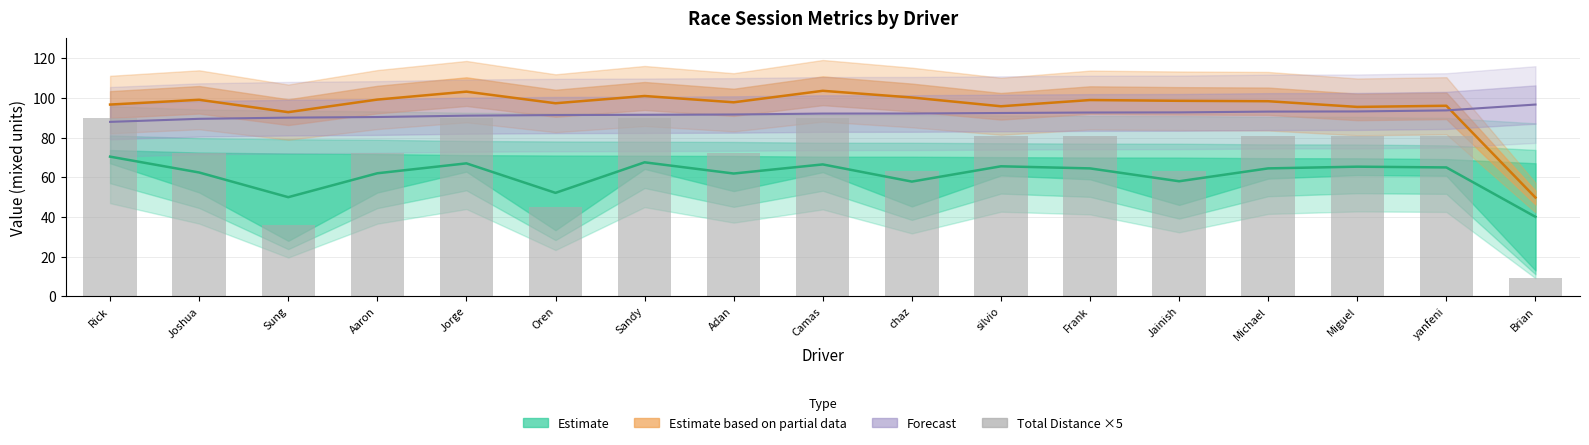

List the labels in order of value, largest first.

Rick, Jorge, Sandy, Camas, silvio, Frank, Michael, Miguel, yanfeni, Joshua, Aaron, Adan, chaz, Jainish, Oren, Sung, Brian